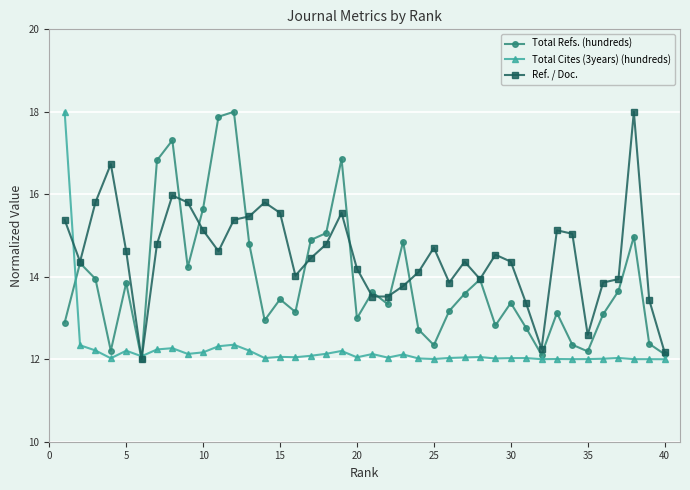

True or false: Total Refs. (hundreds) and Total Cites (3years) (hundreds) cross at least once.

True